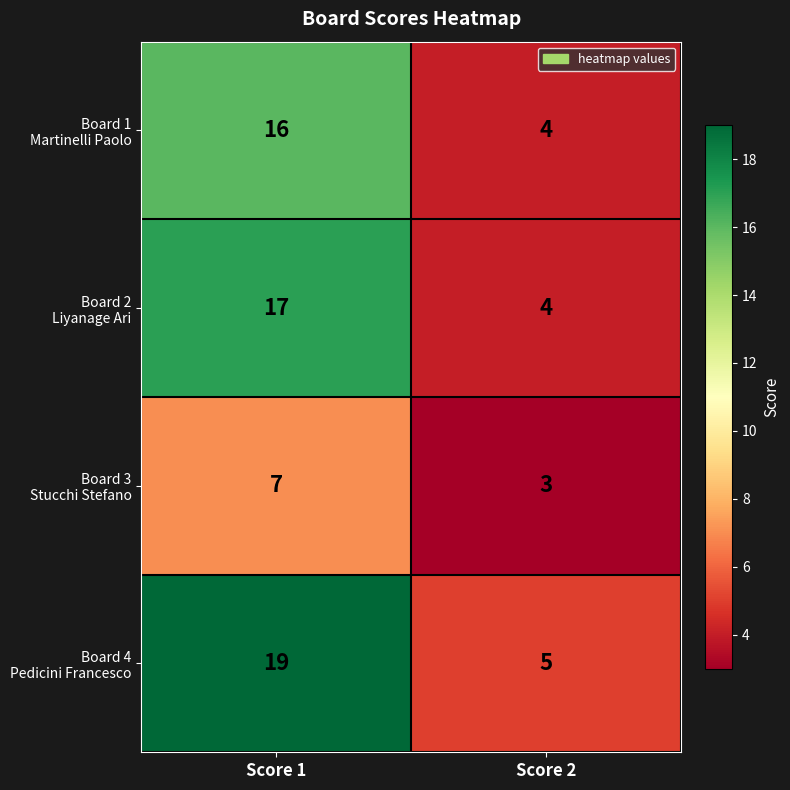

Which label corresponds to the largest value in the chart?

Score 1